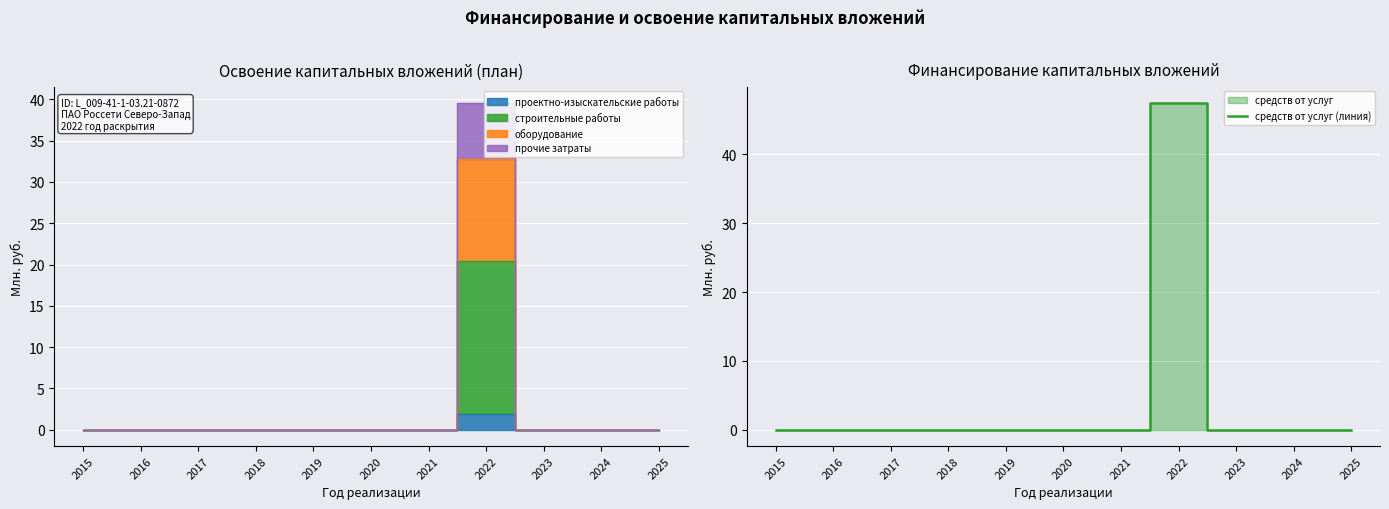

How many values are above zero?

1